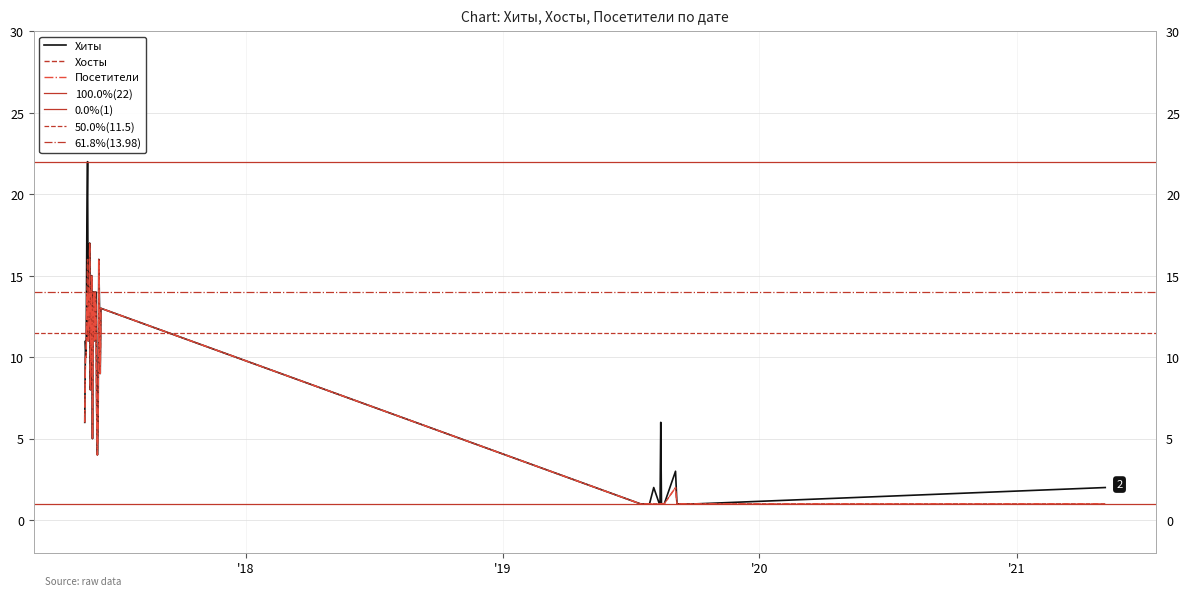

What is the highest value of the Хосты series?

17